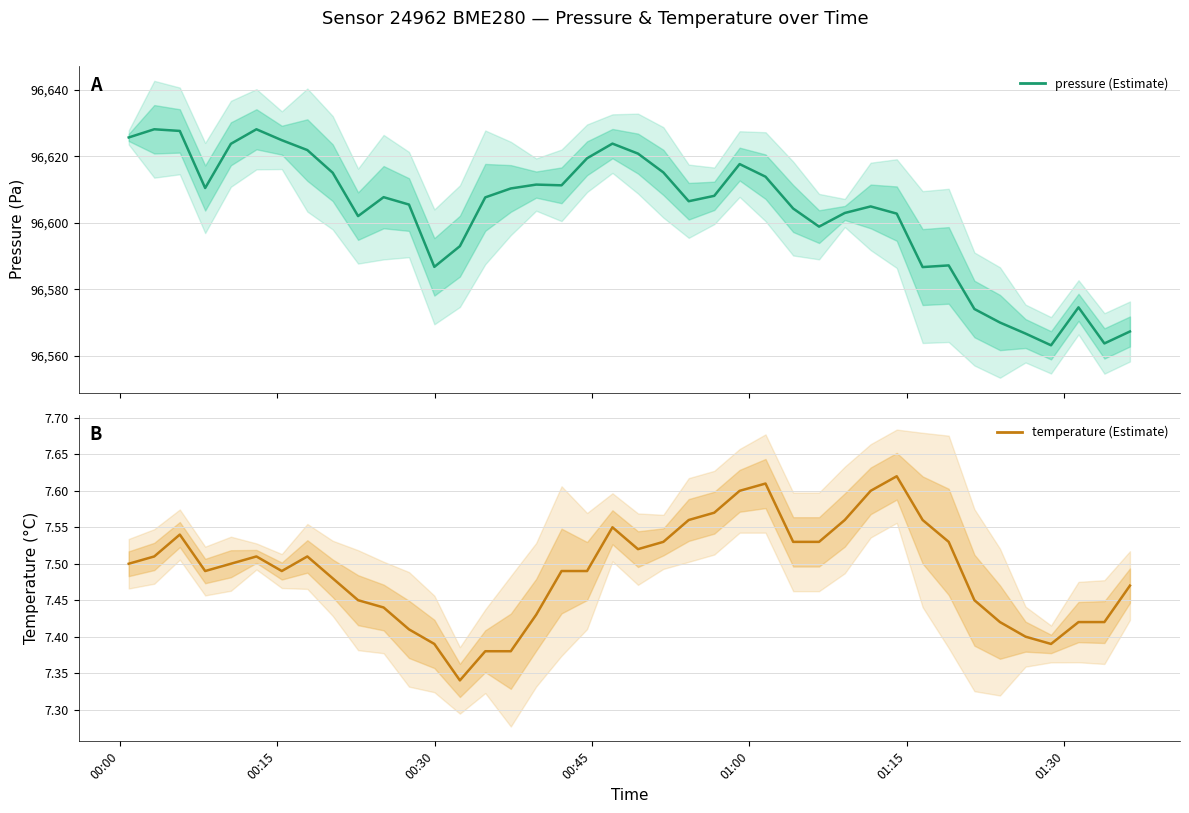

In temperature, how many points are lower than both neighbors (excluding endpoints)?

5